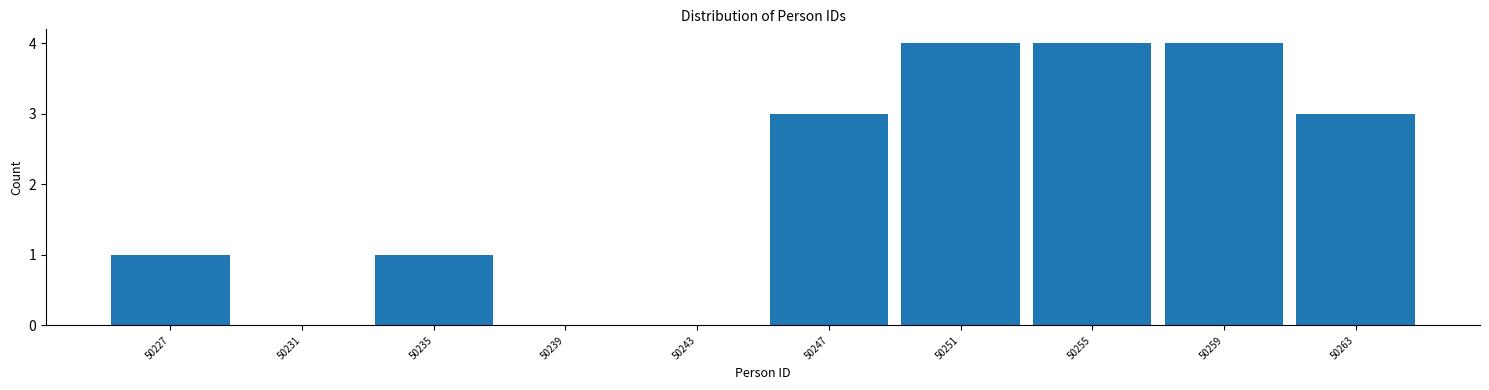

Reading left to right, transcribe this chart: for each bar, give the range it covers on the x-axis and its height. The values are not printed on the chart, so give them approximately, as read against the axis.

50225 to 50229: 1
50229 to 50233: 0
50233 to 50237: 1
50237 to 50241: 0
50241 to 50245: 0
50245 to 50249: 3
50249 to 50253: 4
50253 to 50257: 4
50257 to 50261: 4
50261 to 50265: 3